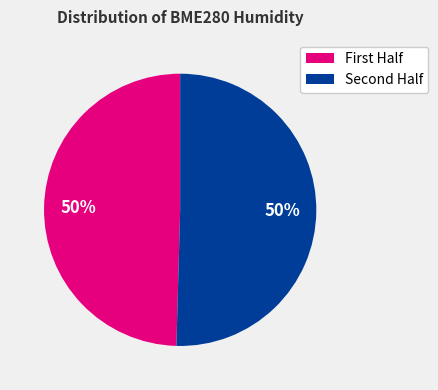

To the nearest percent, what is the average slice percentage?

50%